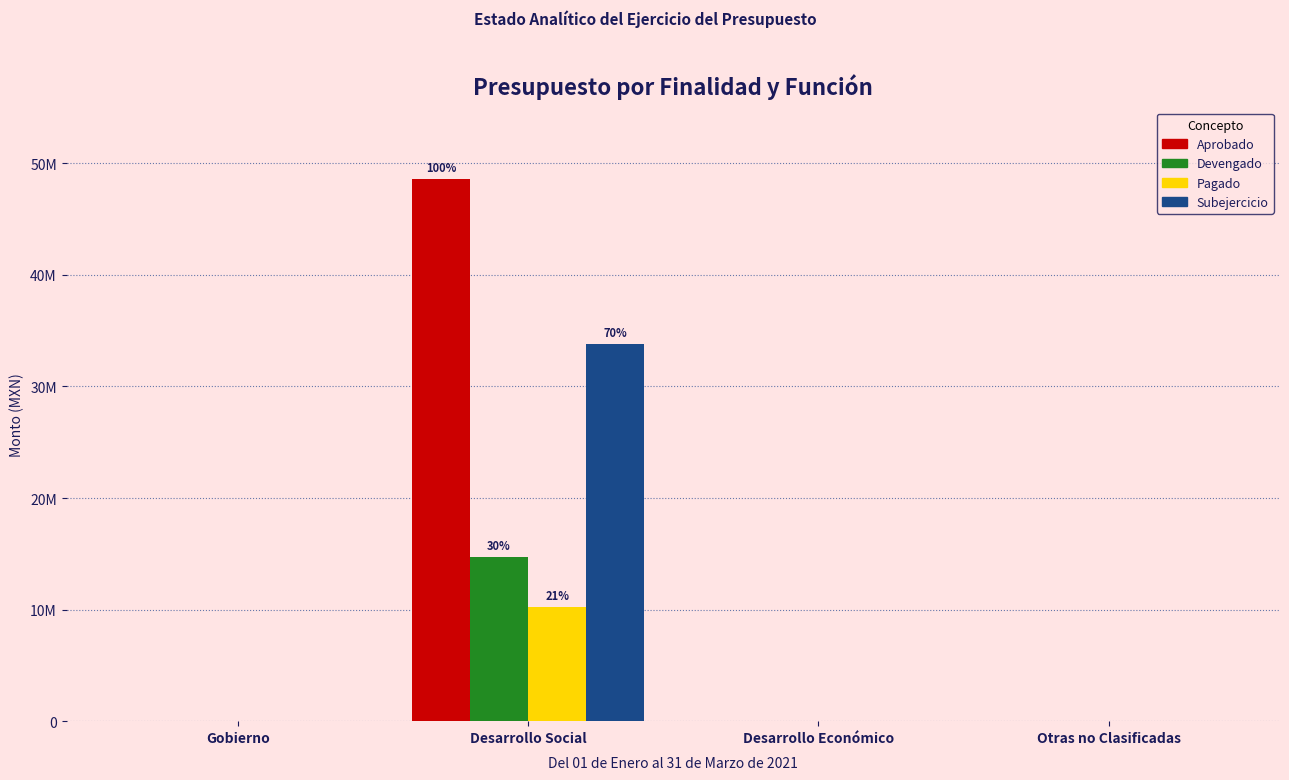

Which series has the largest total across all categories?

Aprobado